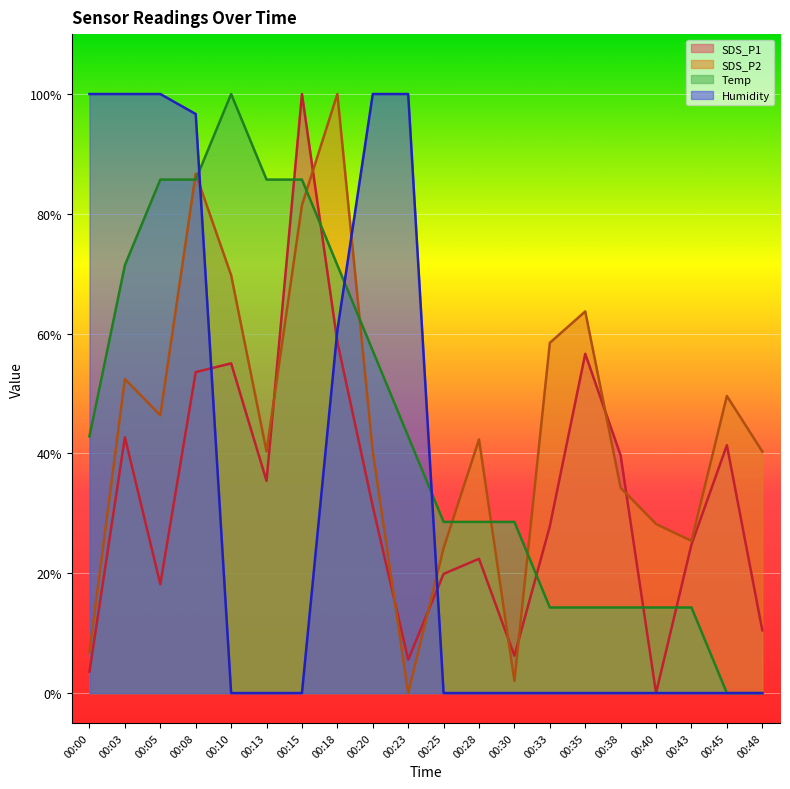

What is the difference between the Humidity values at 00:08 and 00:05?

3.3